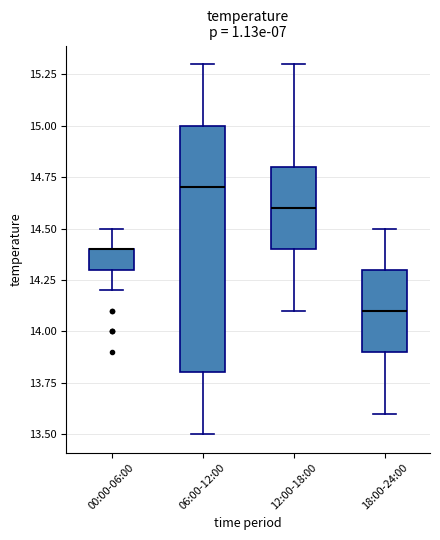

Reading left to right, read every box against the y-axis: the position of its median line, the range the box covers, and the ends of its whiskers. The values are not printed on the chart, so give them approximately, as read against the axis.

00:00-06:00: median 14.4 (drawn on the box's upper edge), box 14.3 to 14.4, whiskers 14.2 to 14.5
06:00-12:00: median 14.7, box 13.8 to 15.0, whiskers 13.5 to 15.3
12:00-18:00: median 14.6, box 14.4 to 14.8, whiskers 14.1 to 15.3
18:00-24:00: median 14.1, box 13.9 to 14.3, whiskers 13.6 to 14.5